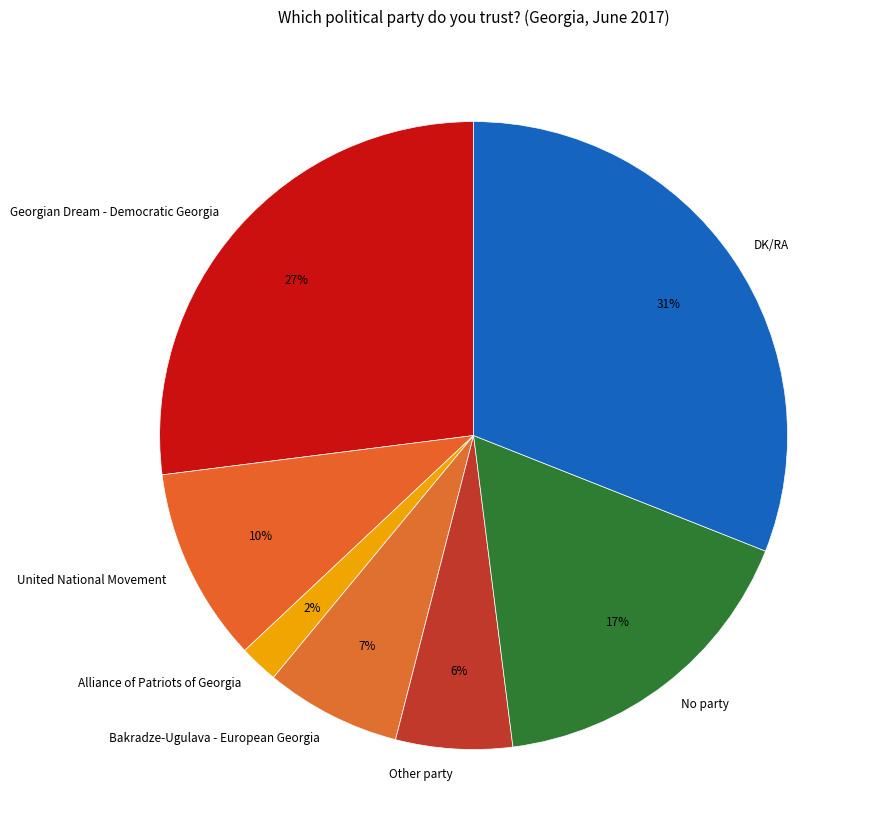

How many slices are in this pie chart?

7